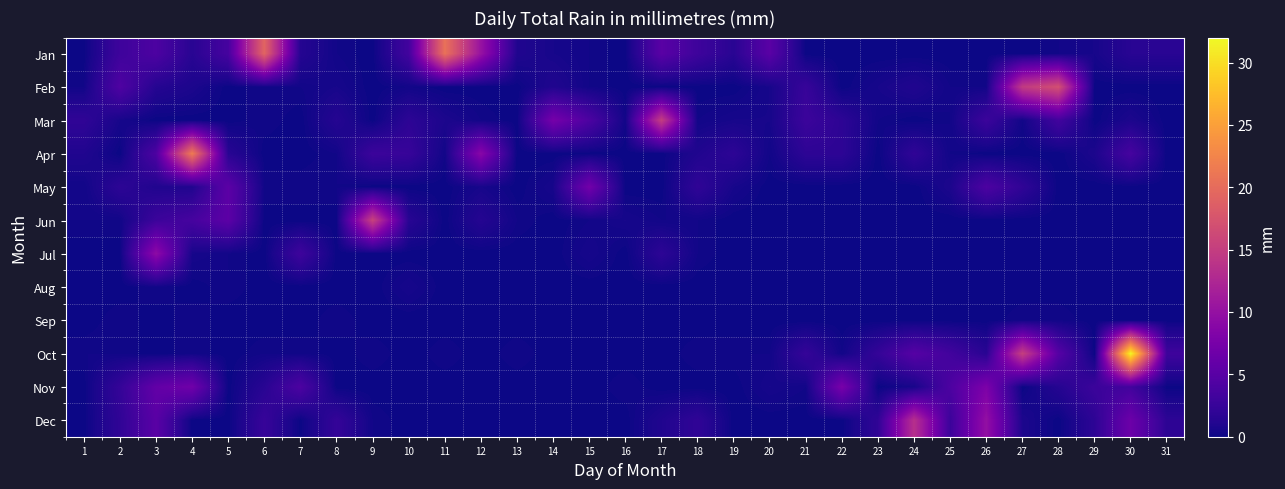

At 9, list the series in order from smallest to largest.

Jan, Feb, Mar, May, Jul, Aug, Sep, Nov, Oct, Dec, Apr, Jun